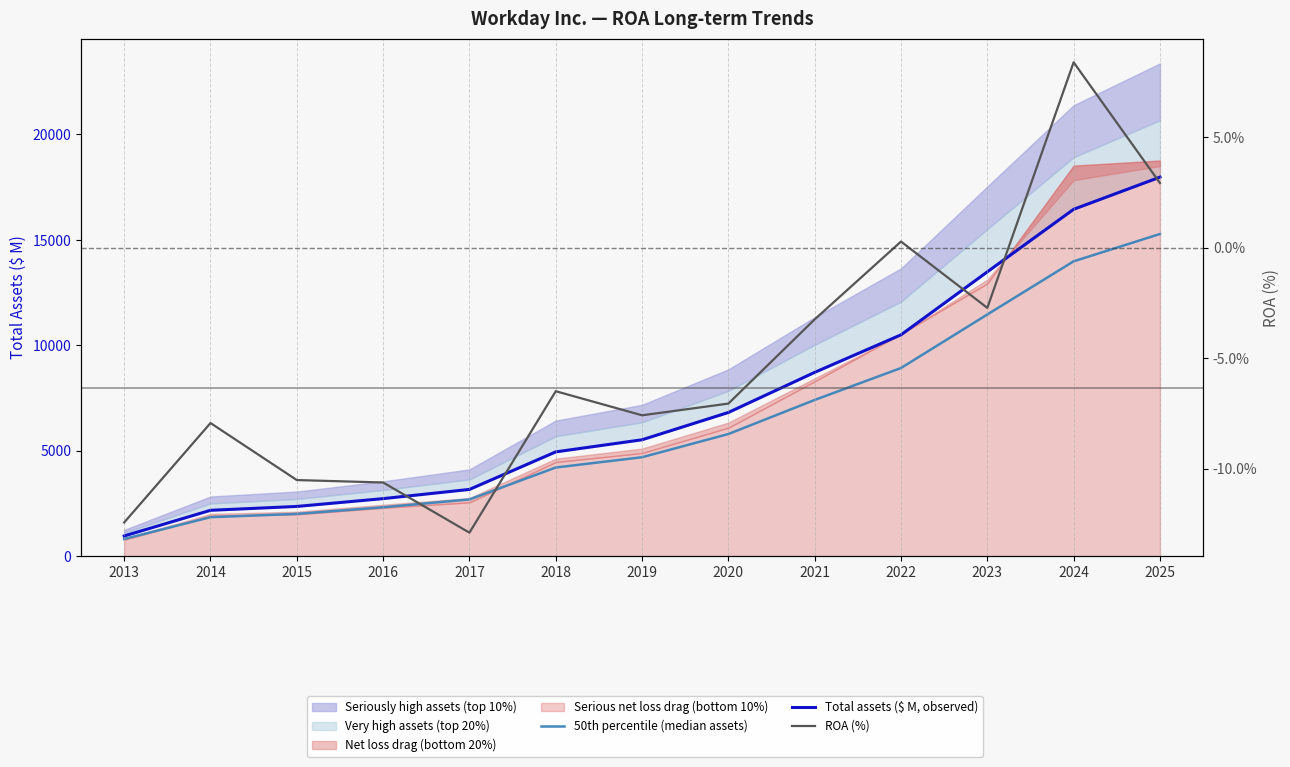

True or false: 50th percentile (median assets) has a value of 2005.1 at 2015.

True